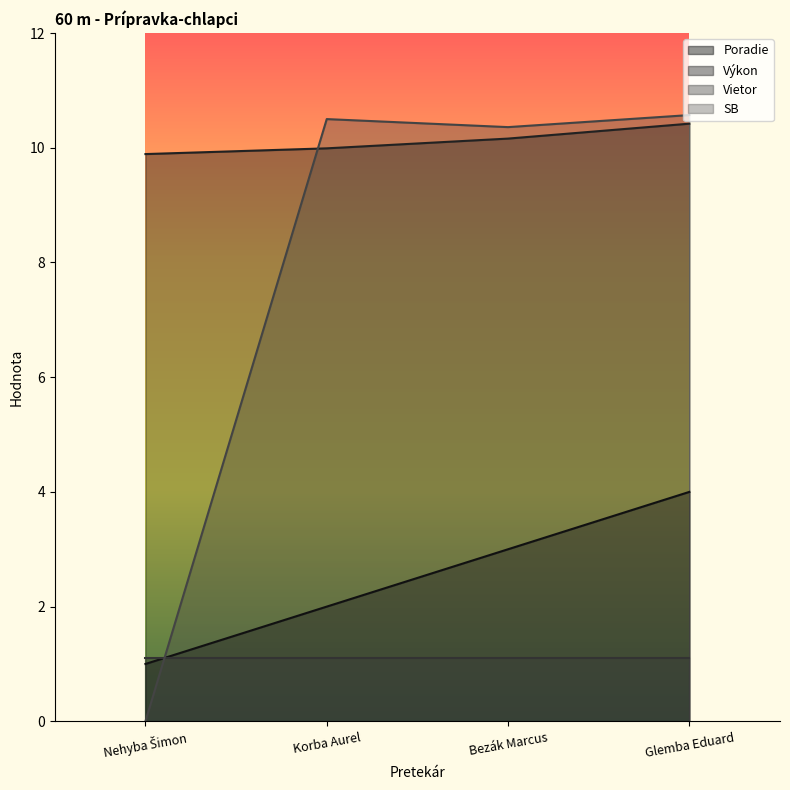

At which label does Poradie first exceed 3?

Glemba Eduard